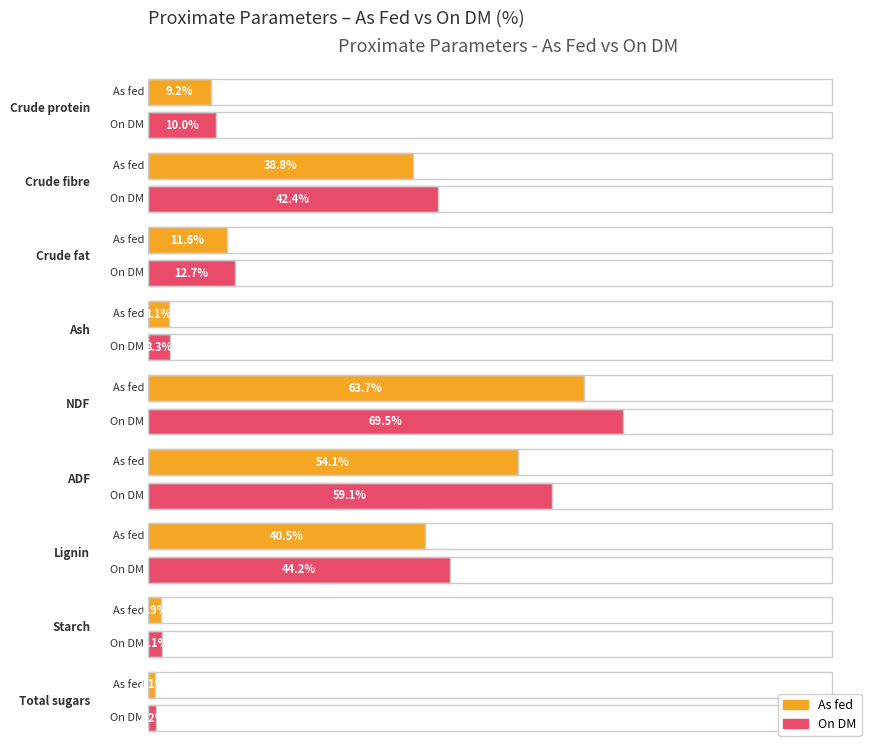

What are all the series names shown in the legend?

As fed, On DM